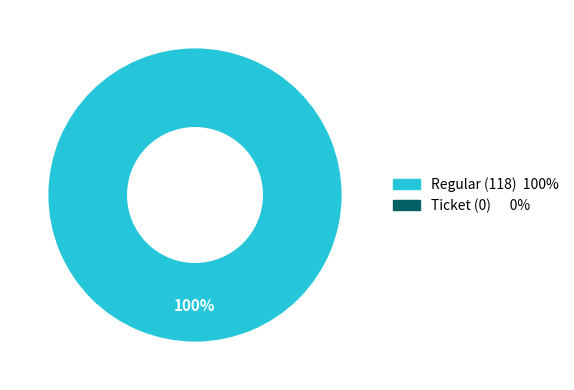

What is the largest slice in the pie chart?

Regular (io_index=118)